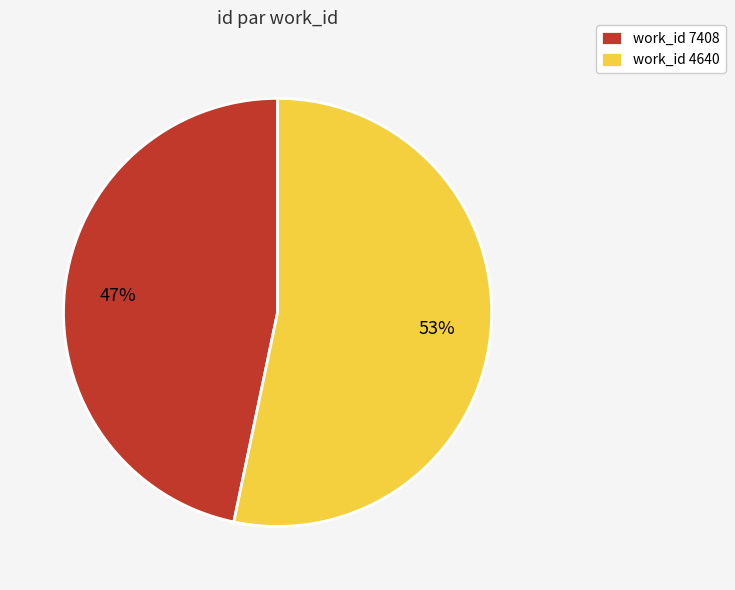

Count the number of slices in the pie.

2